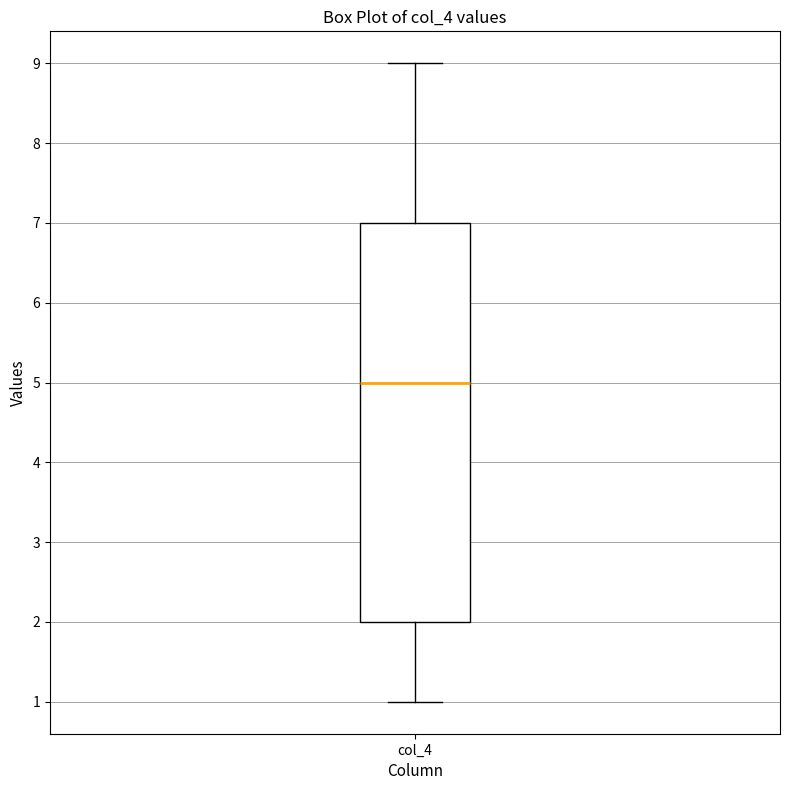

Read this box plot against the y-axis: the position of the median line, the range covered by the box, and the ends of both whiskers. The values are not printed on the chart, so give them approximately, as read against the axis.

median 5, box 2 to 7, whiskers 1 to 9